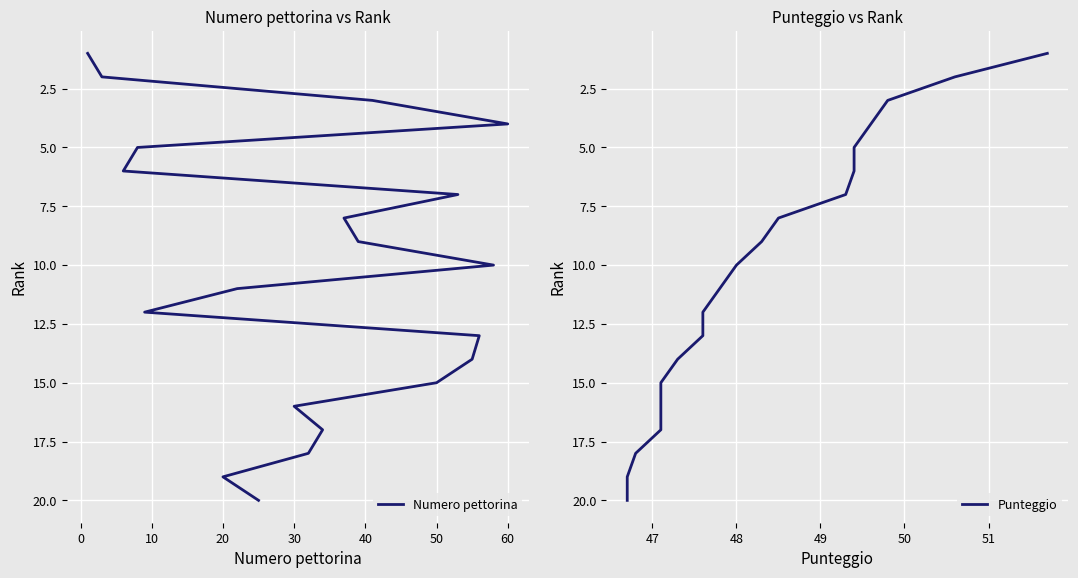

Which series has the largest total across all categories?

Numero pettorina